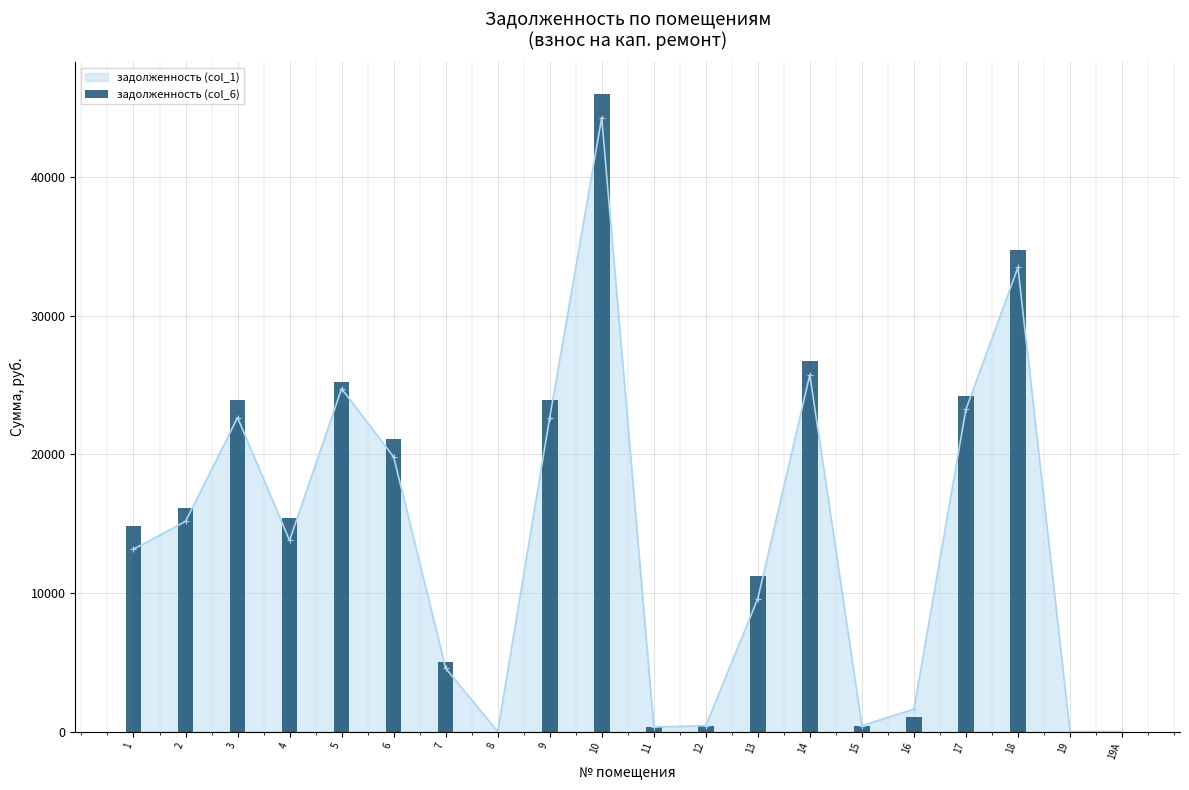

At which label is the value closest to 23001?

3